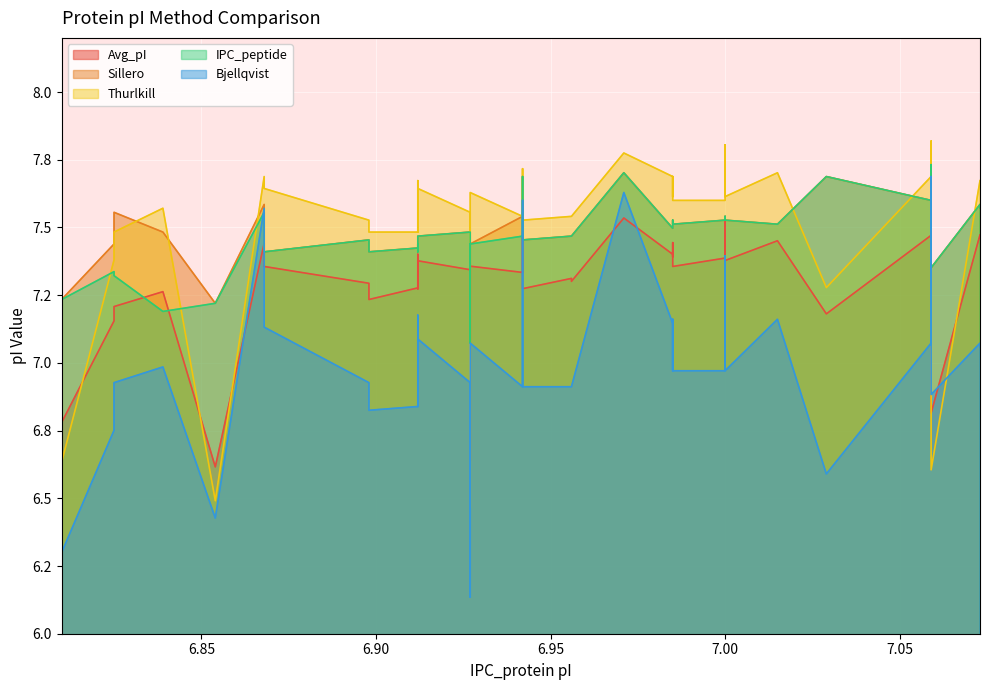

True or false: Avg_pI and IPC_peptide cross at least once.

True